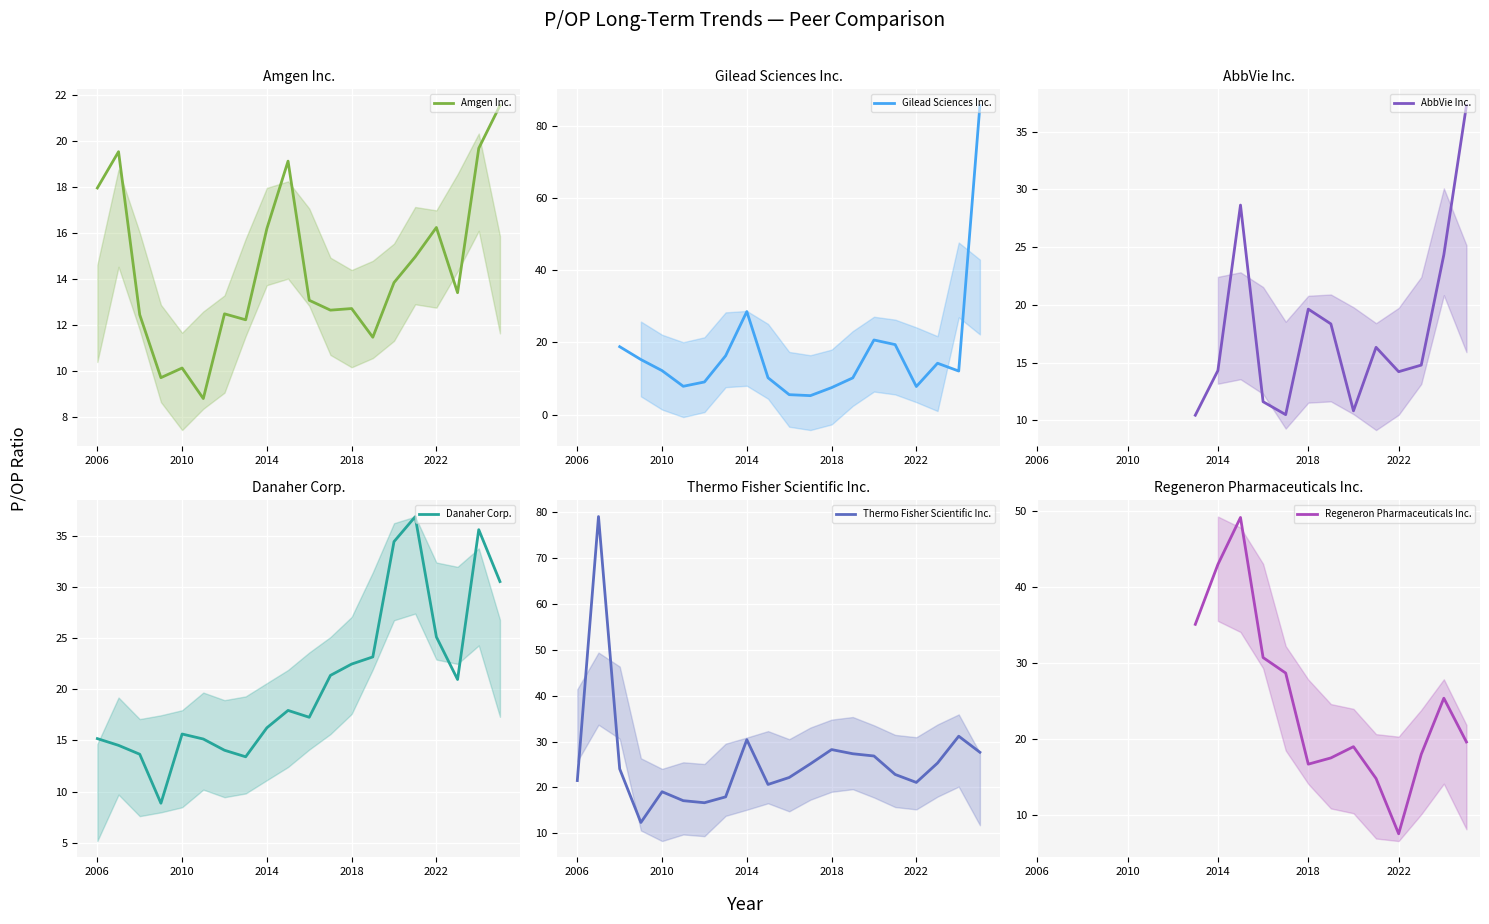

Which series ends up on top after the final intersection of Regeneron Pharmaceuticals Inc. and Danaher Corp.?

Danaher Corp.